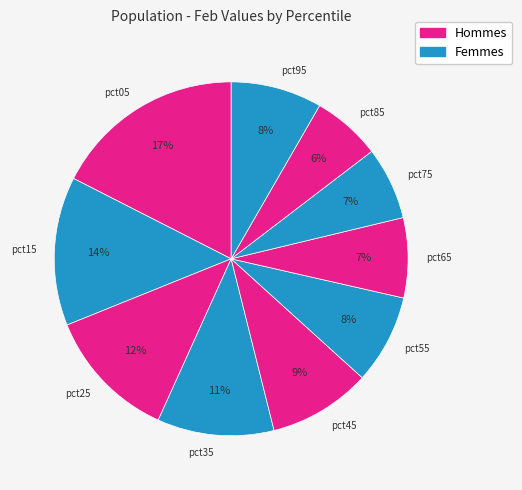

To the nearest percent, what portion does pct85 represent?

6%